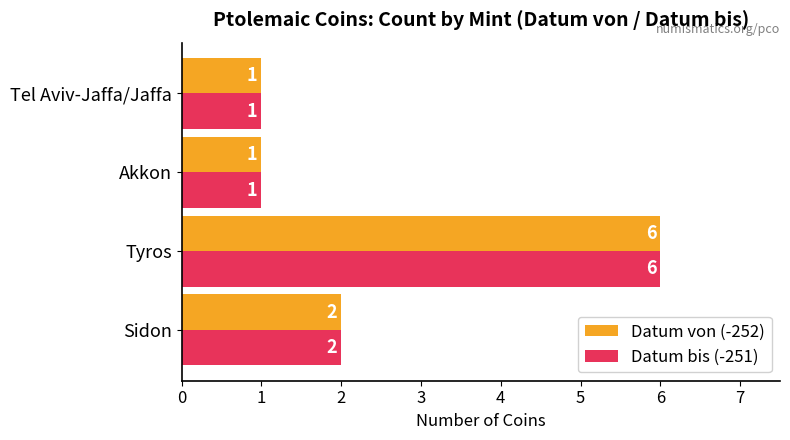

What are all the series names shown in the legend?

Datum von (-252), Datum bis (-251)